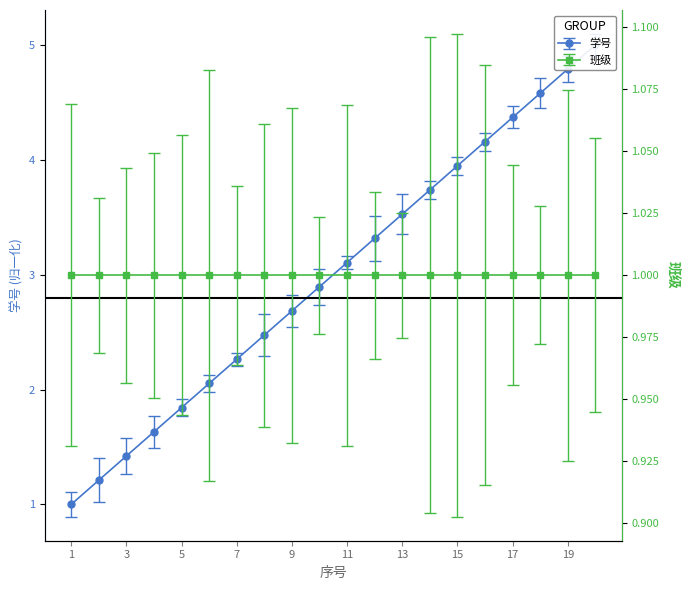

Where is the data nearest to the value 3?

11